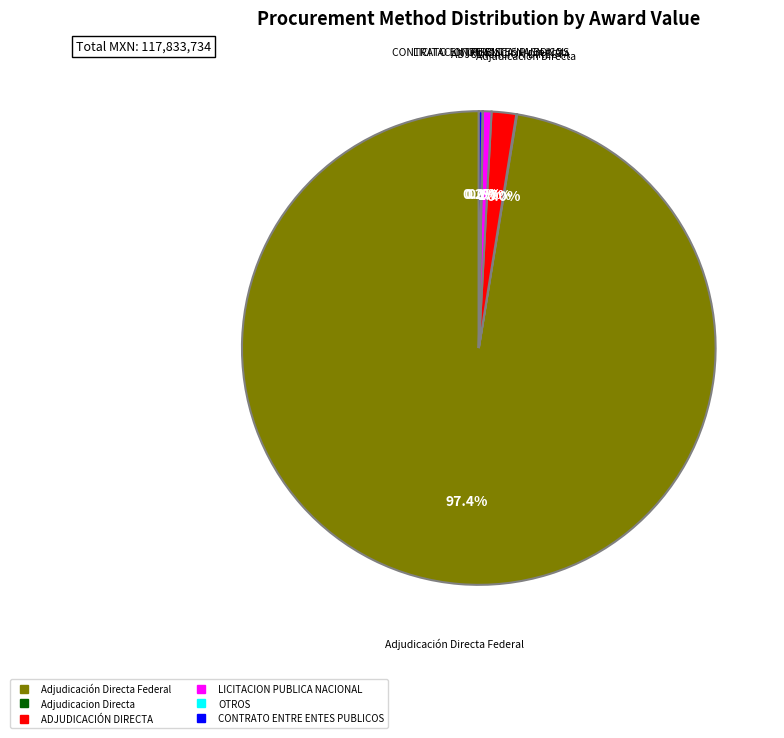

Does Adjudicación Directa Federal represent more than half of the total?

Yes